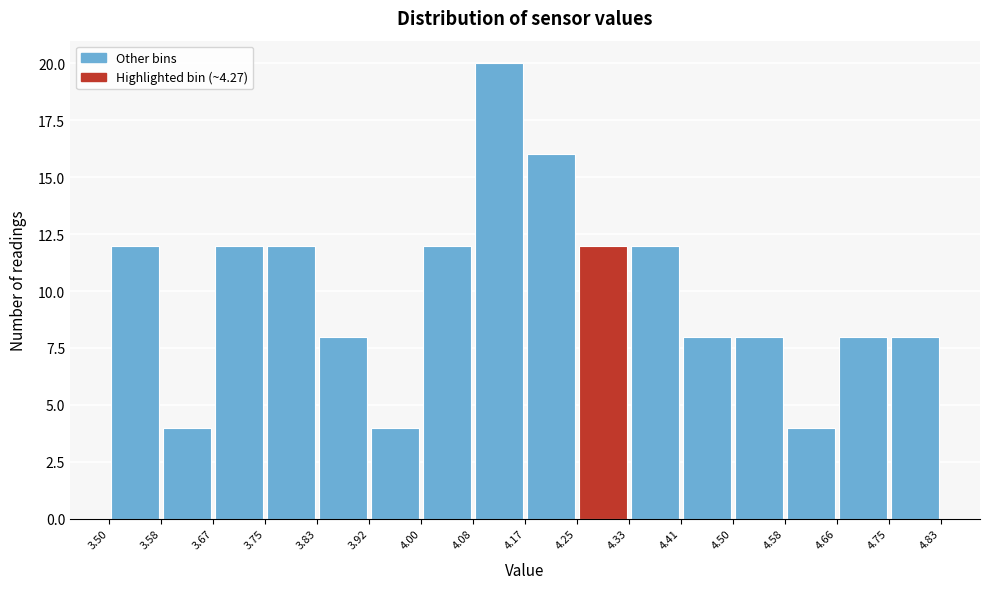

What is the height of the bar covering 4.08 to 4.17 on the x-axis? The values are not printed on the chart, so give them approximately, as read against the axis.

20